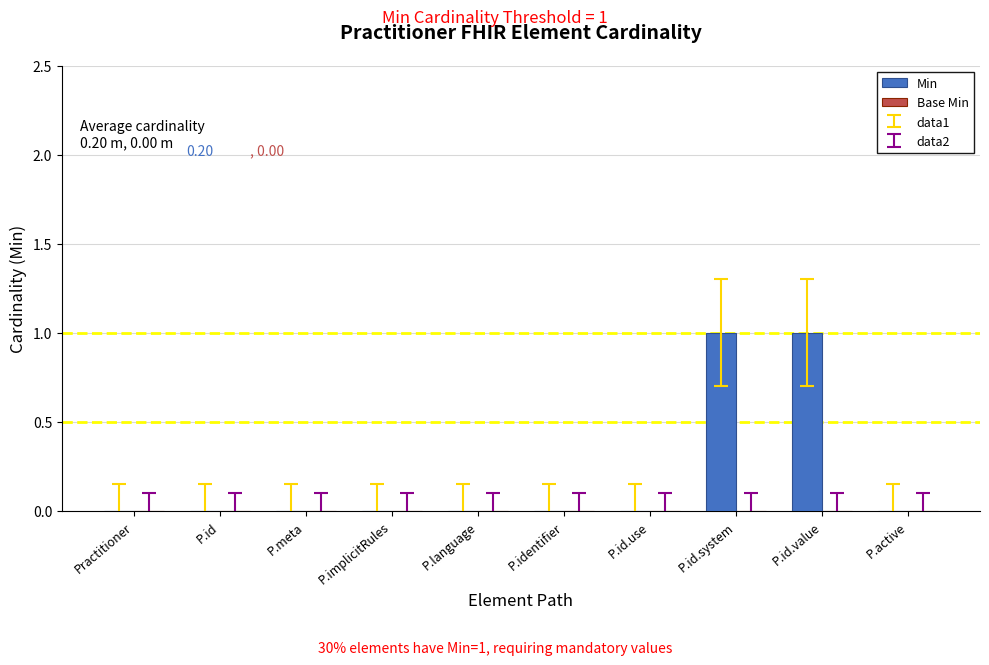

Is it true that the value at P.id.use is -1?

False